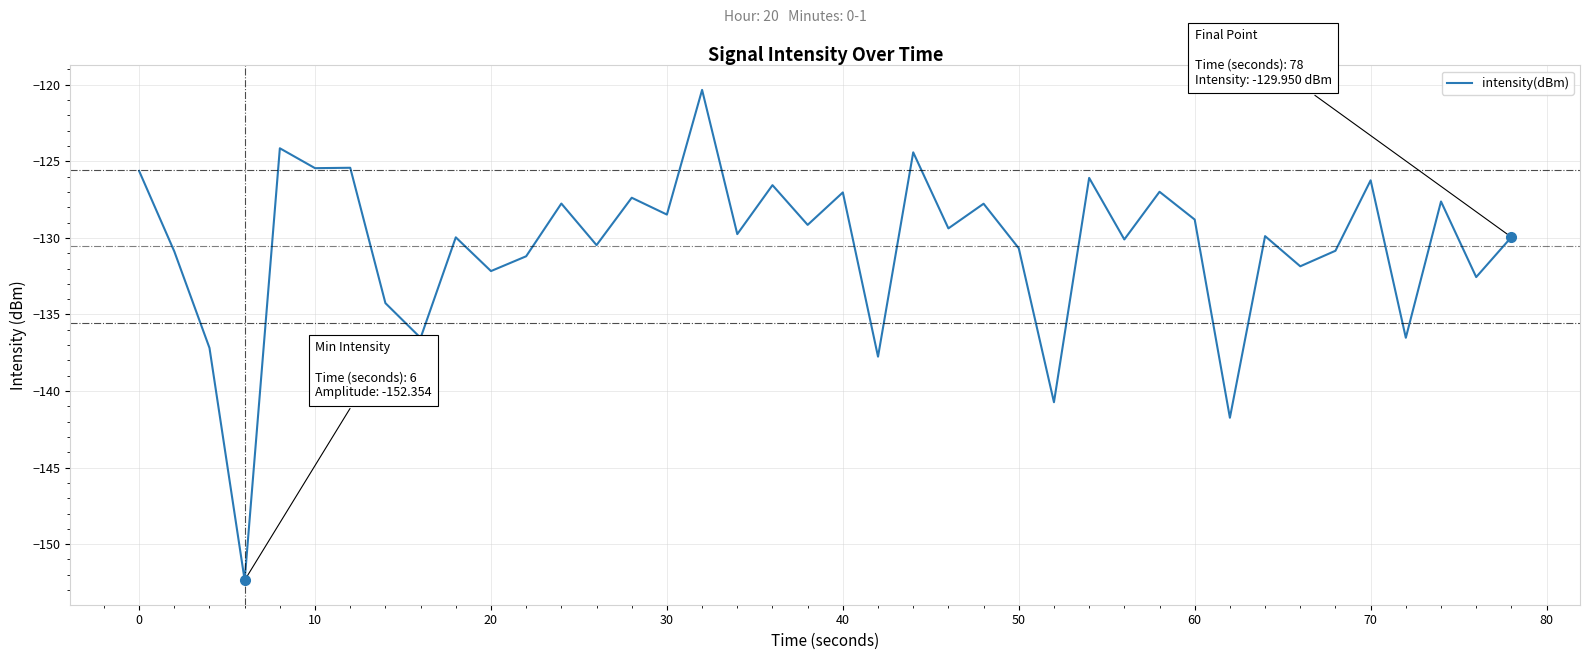

What is the difference between the maximum and minimum values?

32.0